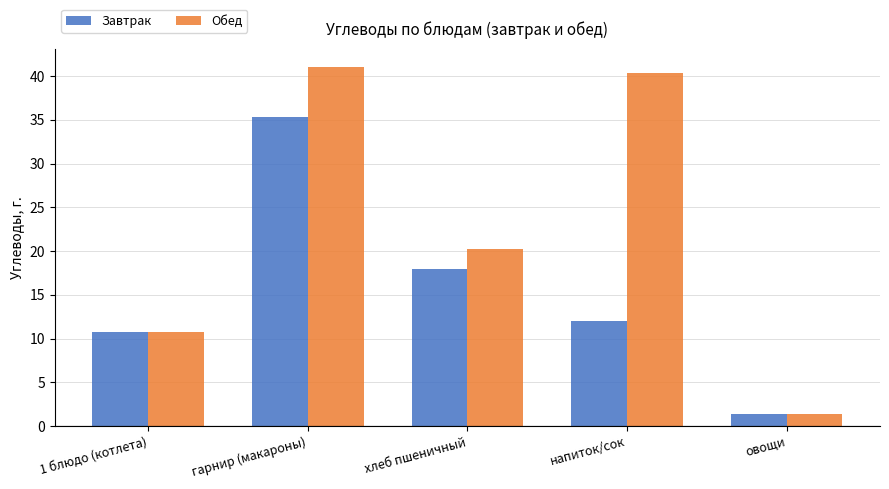

Rank the series by their maximum value, from lowest to highest.

Завтрак, Обед